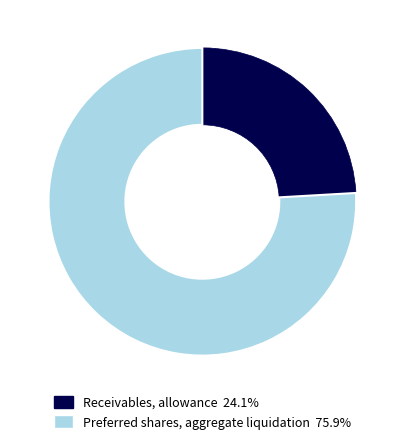

What is the ratio of the value at Receivables, allowance 24.1% to the value at Preferred shares, aggregate liquidation 75.9%?

0.3